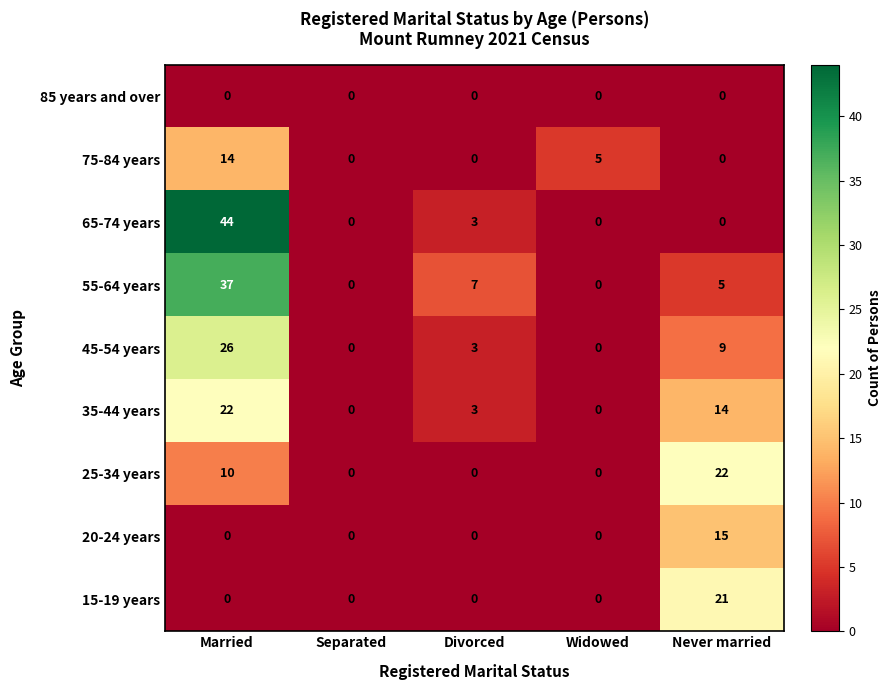

Which series has the largest range (max minus min)?

65-74 years